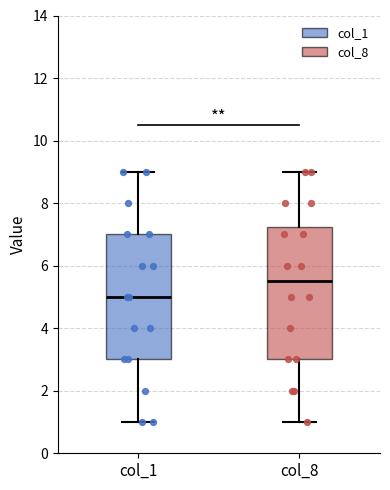

Reading left to right, transcribe this box plot: for each box, give where its median line is, the range the box spans, and where its two whiskers end, as read against the y-axis. The values are not printed on the chart, so give them approximately, as read against the axis.

col_1: median 5.0, box 3.0 to 7.0, whiskers 1.0 to 9.0
col_8: median 5.6, box 3.0 to 7.2, whiskers 1.0 to 9.0